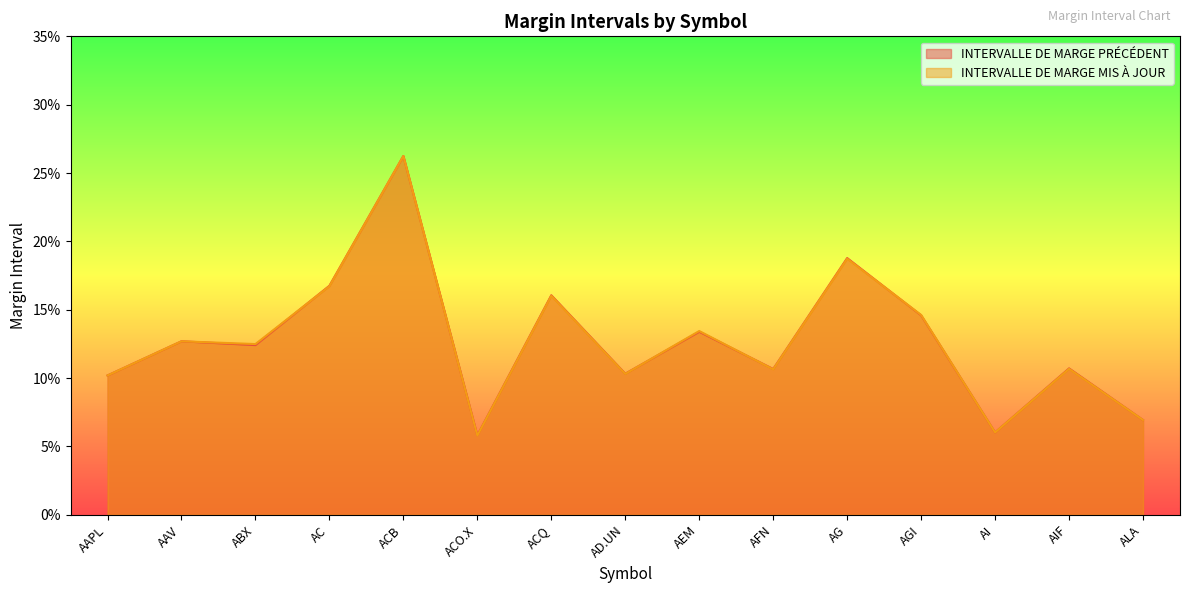

Is it true that INTERVALLE DE MARGE MIS À JOUR equals 0.3 at ACB?

True